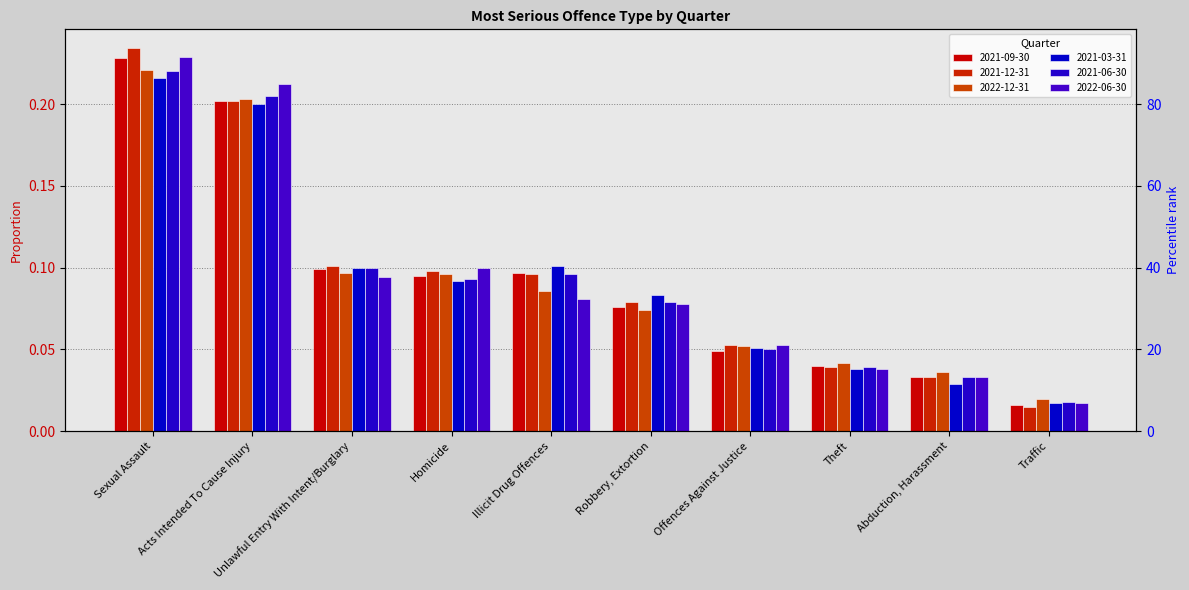

Reading left to right, list all the values displayed in this chart.

2021-09-30: 0.2	0.2	0.1	0.1	0.1	0.1	0.0	0.0	0.0	0.0
2021-12-31: 0.2	0.2	0.1	0.1	0.1	0.1	0.1	0.0	0.0	0.0
2022-12-31: 0.2	0.2	0.1	0.1	0.1	0.1	0.1	0.0	0.0	0.0
2021-03-31: 0.2	0.2	0.1	0.1	0.1	0.1	0.1	0.0	0.0	0.0
2021-06-30: 0.2	0.2	0.1	0.1	0.1	0.1	0.1	0.0	0.0	0.0
2022-06-30: 0.2	0.2	0.1	0.1	0.1	0.1	0.1	0.0	0.0	0.0